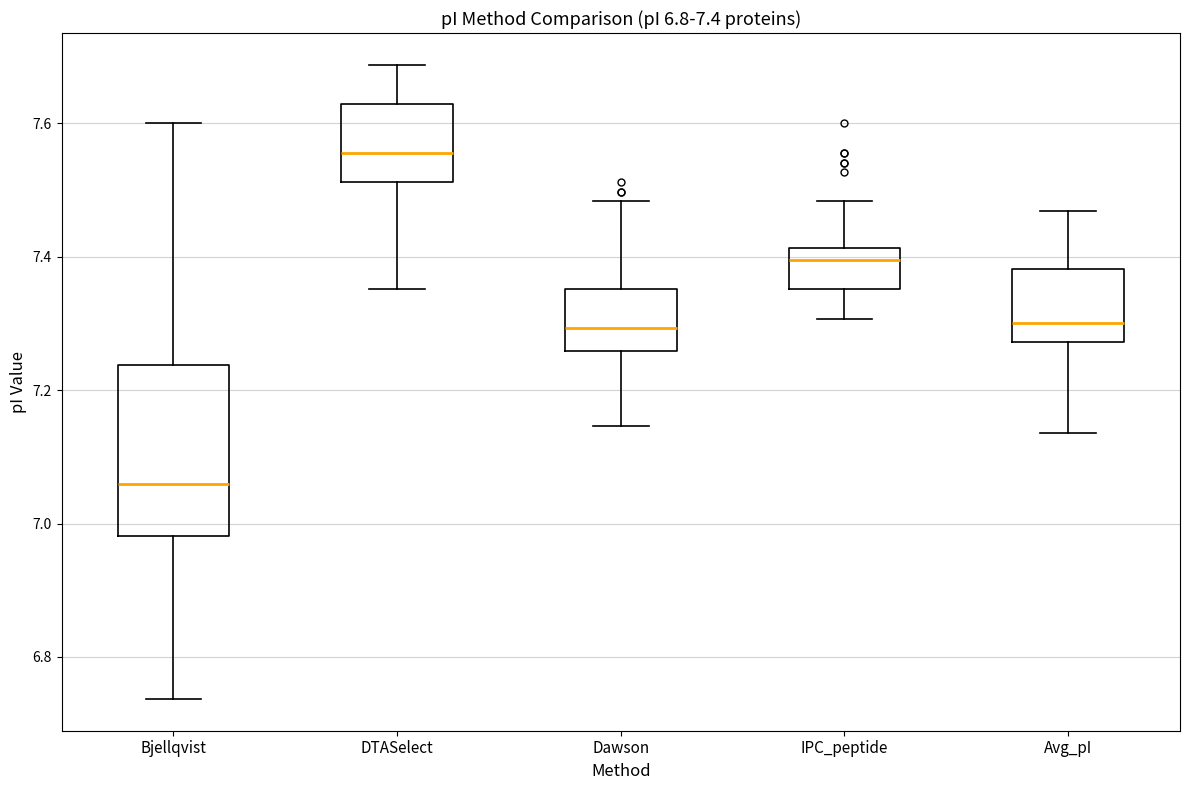

Which box's median line is the highest?

DTASelect